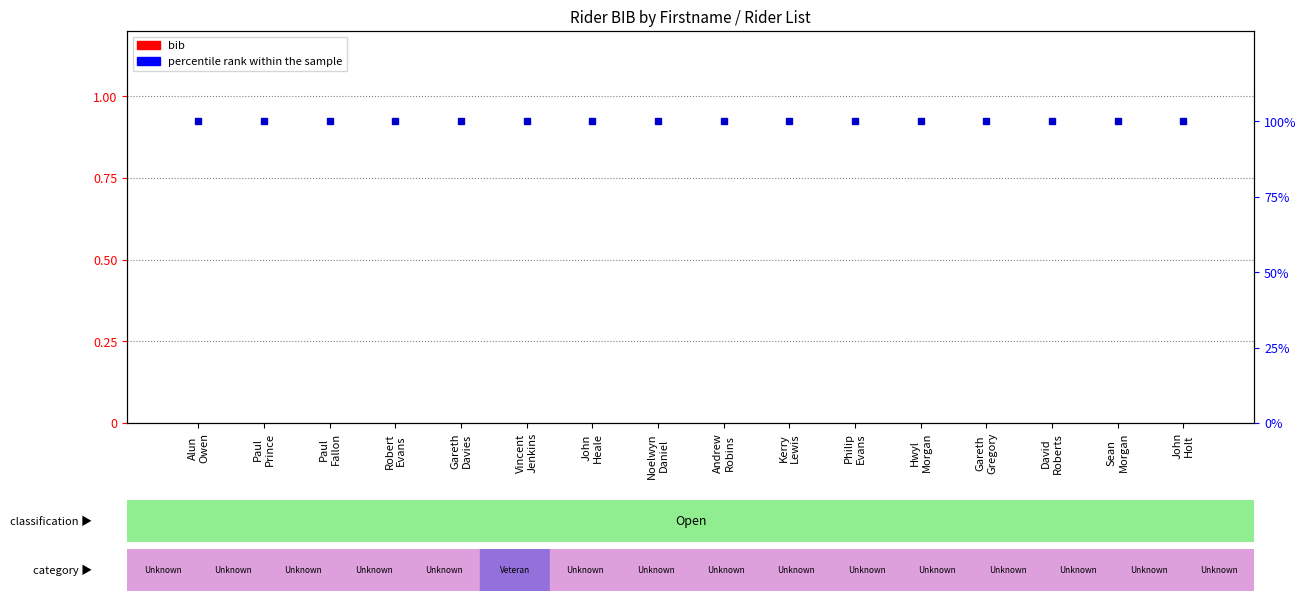

Rank the series by their average value, from highest to lowest.

percentile rank within the sample, bib